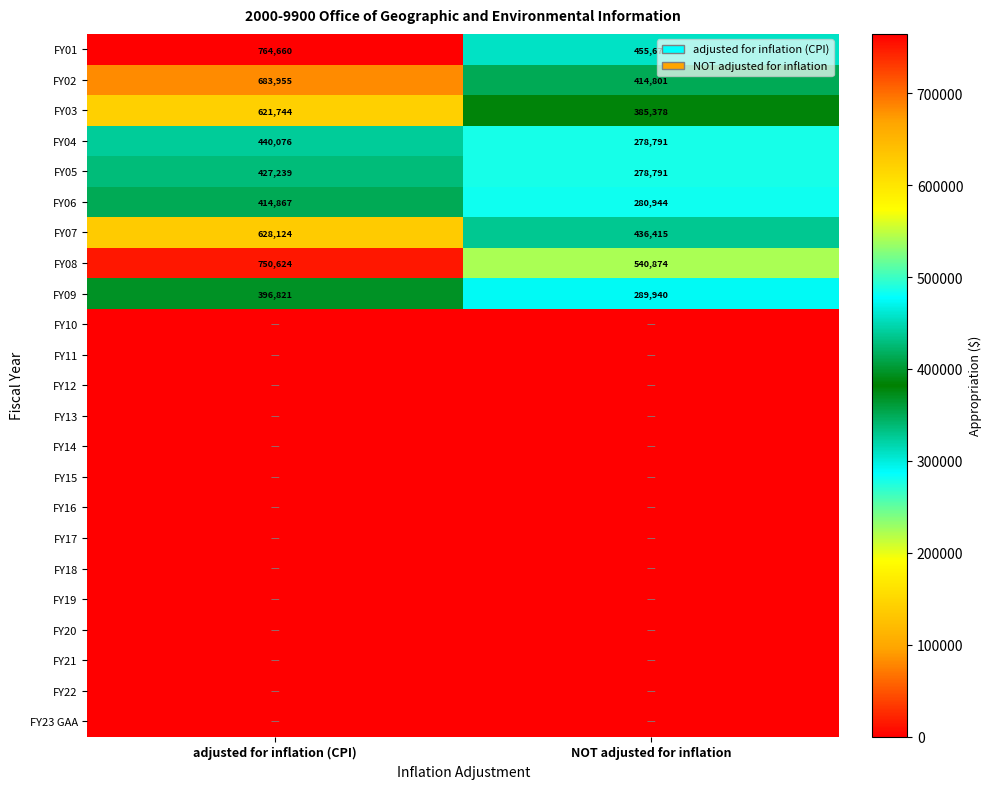

The value of FY02 at adjusted for inflation (CPI) is 974918. True or false?

False